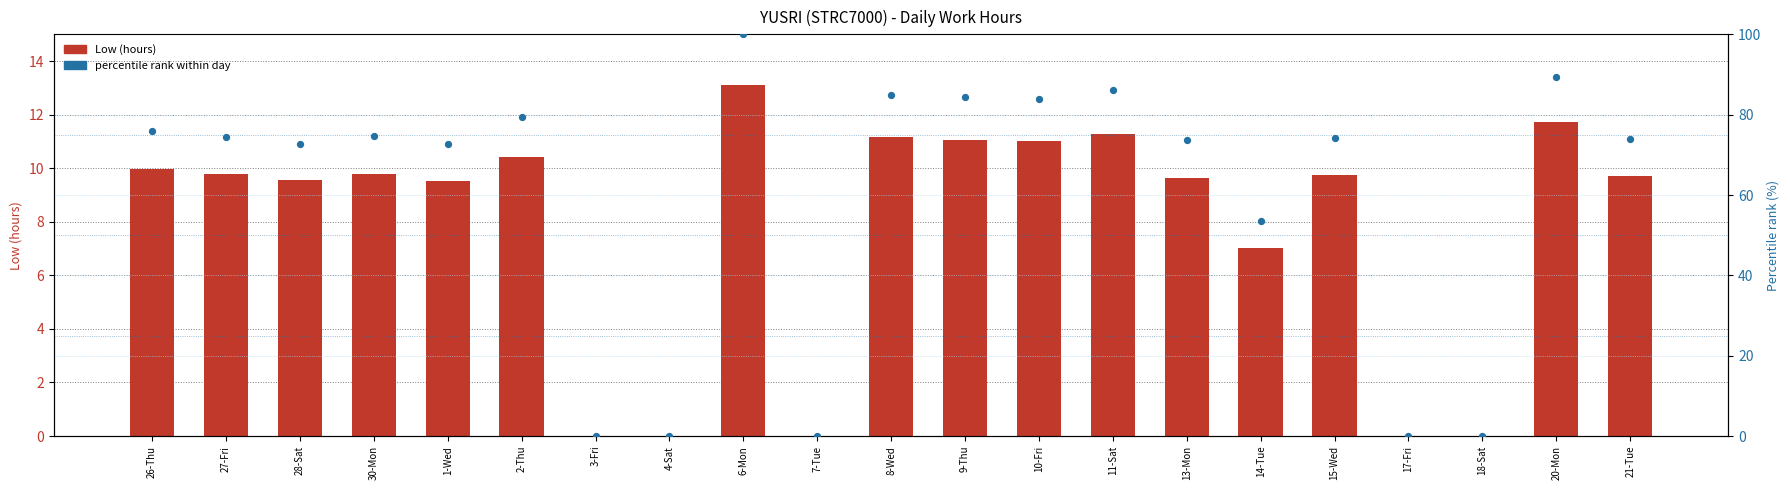

What is the total value across all series at 8-Wed?

96.2